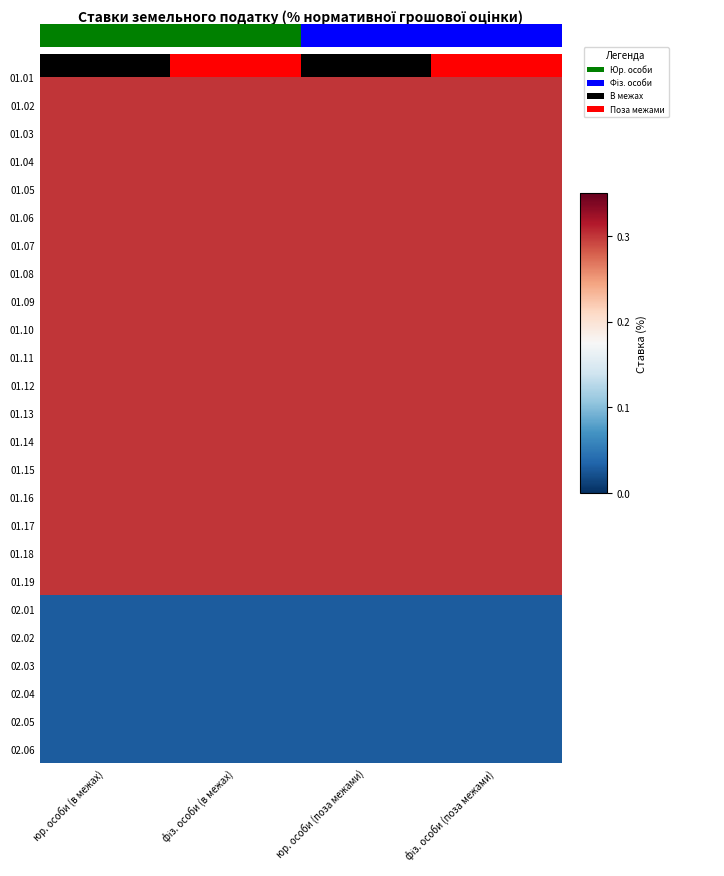

What is the average value of the 01.06 series?

0.3